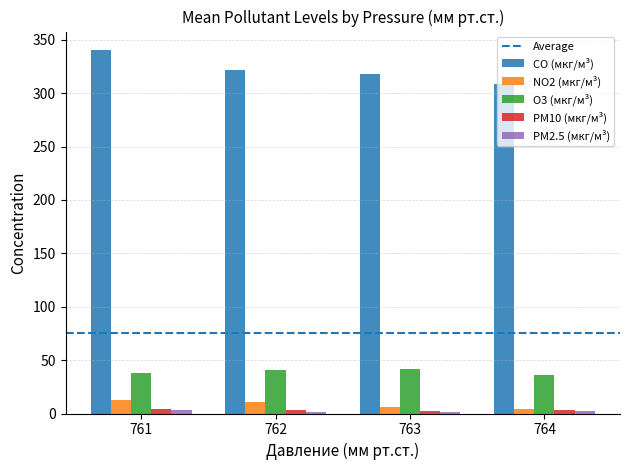

Is the value of NO2 (мкг/м³) at 764 greater than the value of CO (мкг/м³) at 762?

No